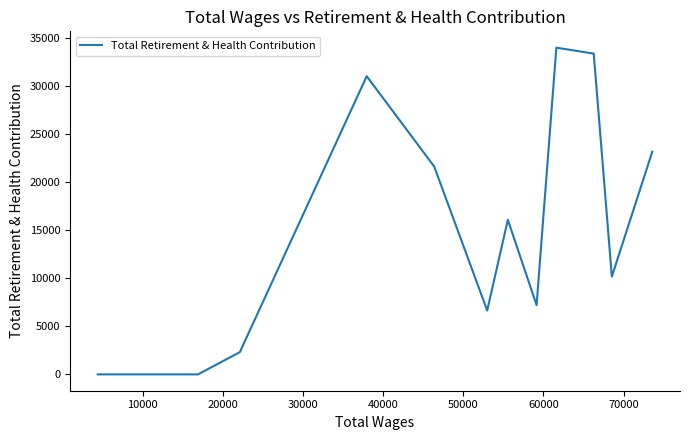

How many interior local peaks (higher than both neighbors) does the data have?

3